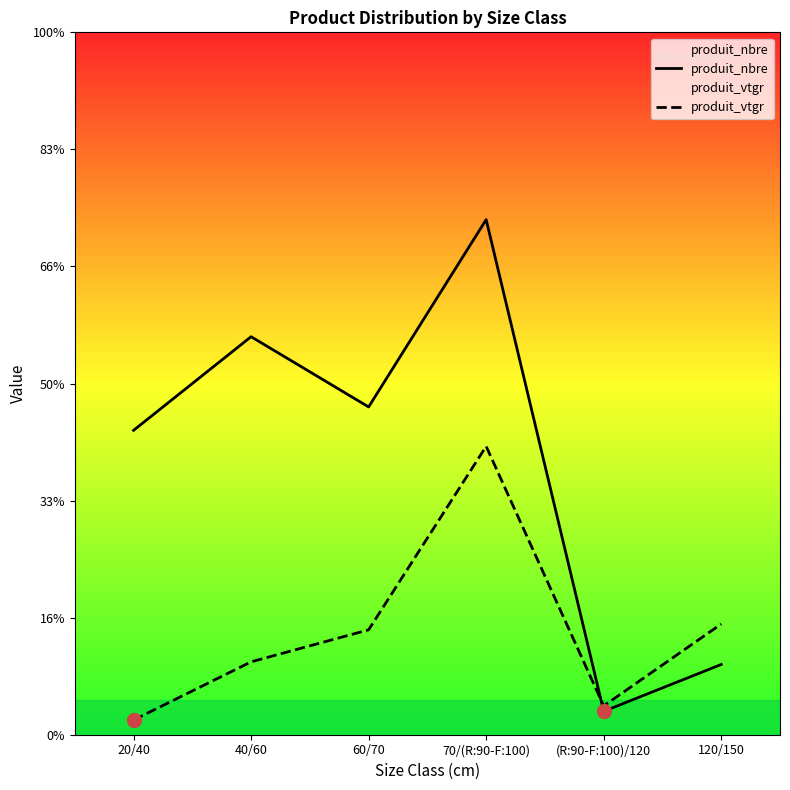

How many interior local peaks does the produit_nbre series have?

2